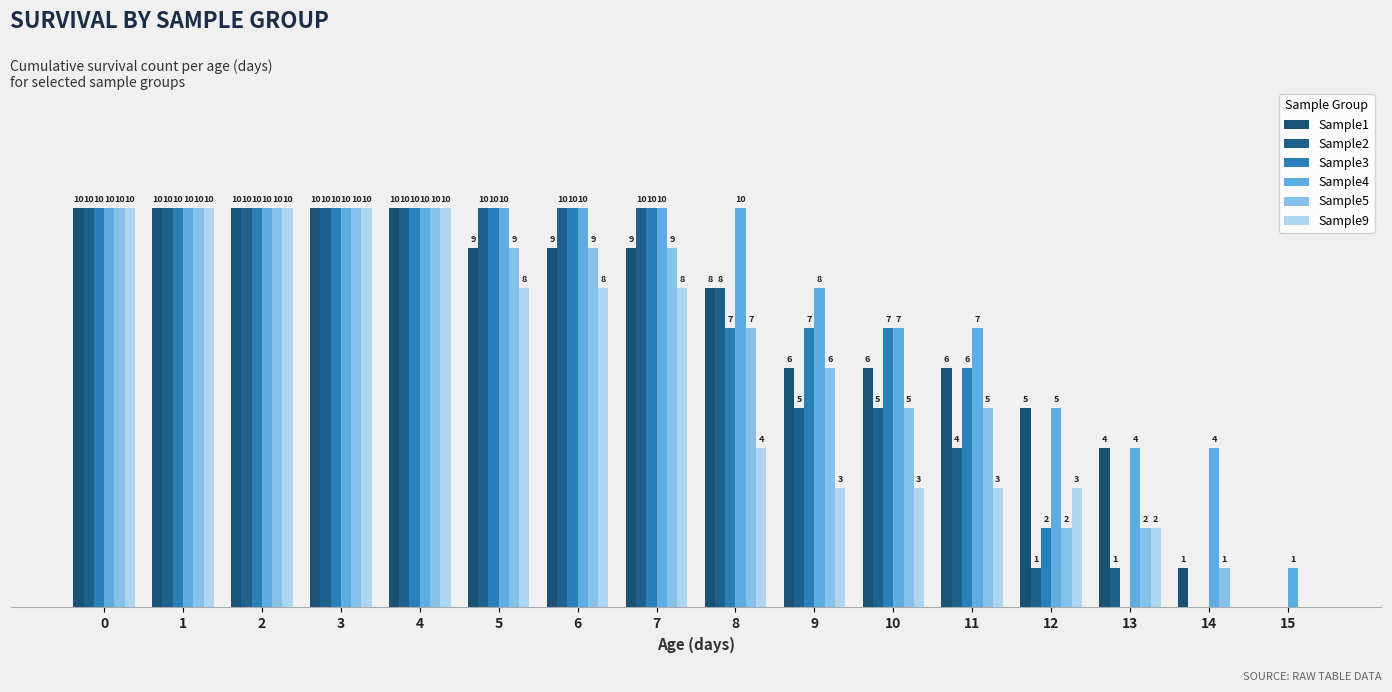

Are the bars horizontal?

No